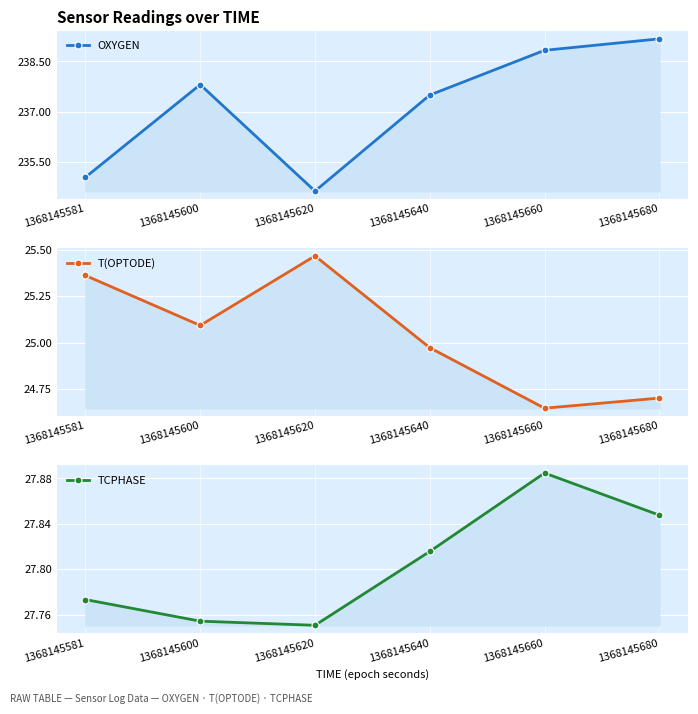

What is the value of the OXYGEN point at the 2nd from the left?

237.8